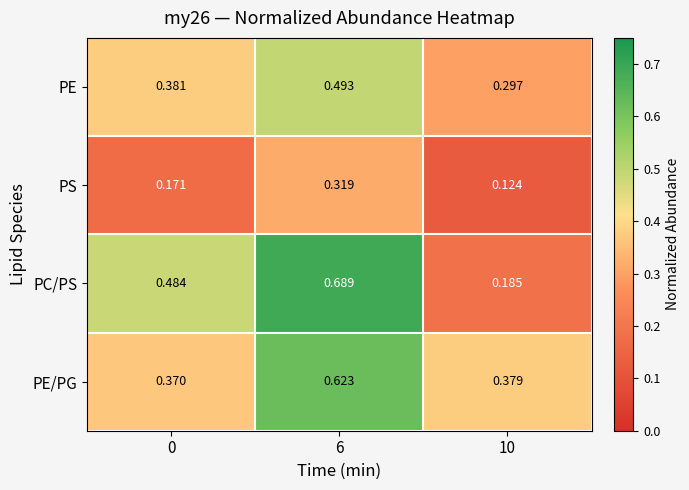

List the series in order of their peak value, lowest first.

PS, PE, PE/PG, PC/PS